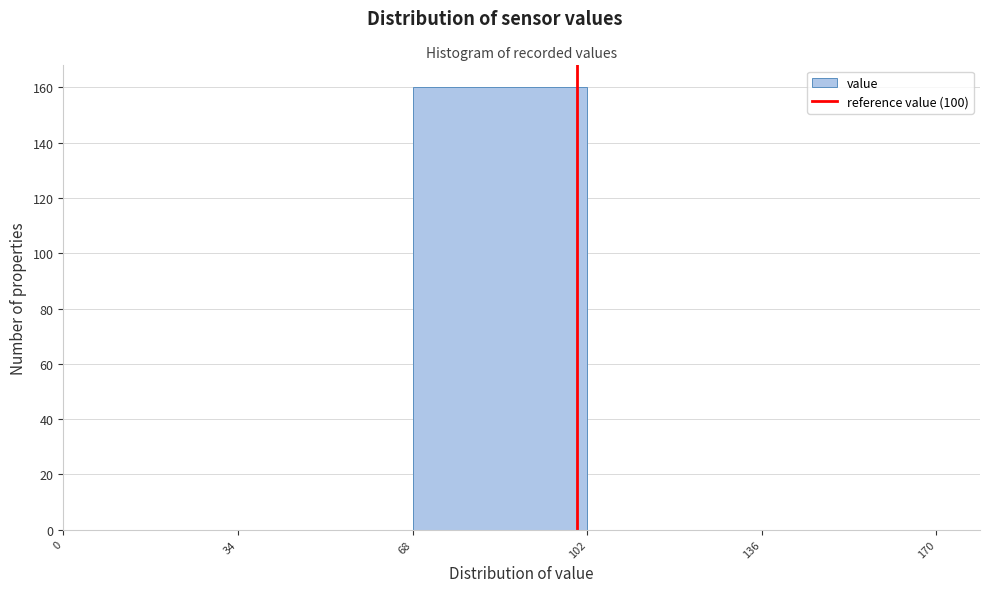

Reading left to right, transcribe this chart: for each bar, give the range it covers on the x-axis and its height. The values are not printed on the chart, so give them approximately, as read against the axis.

0 to 34: 0
34 to 68: 0
68 to 102: 160
102 to 136: 0
136 to 170: 0